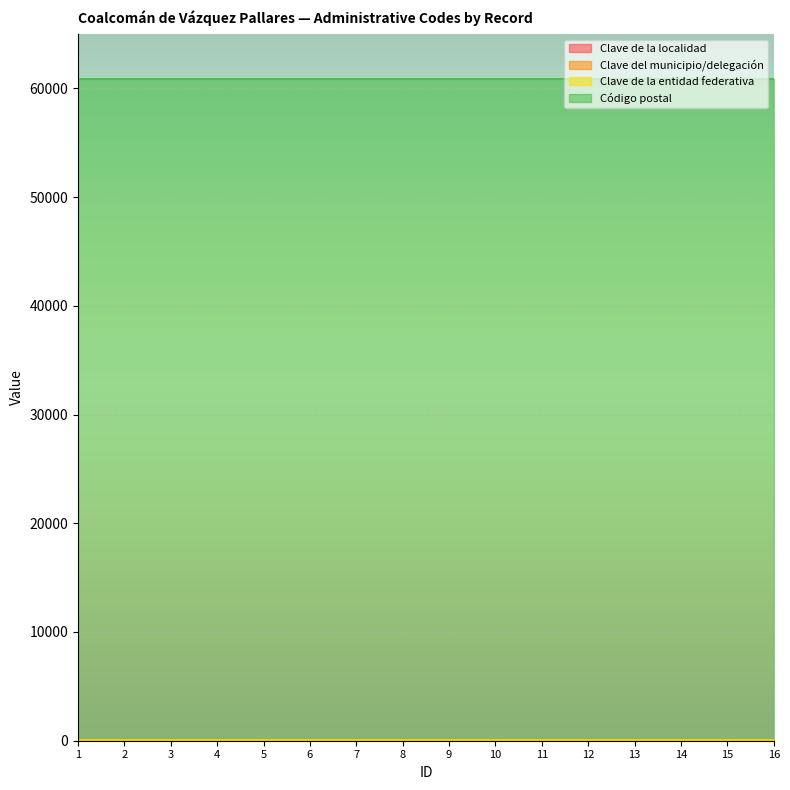

True or false: Clave de la localidad has more than 0 points higher than both neighbors.

False